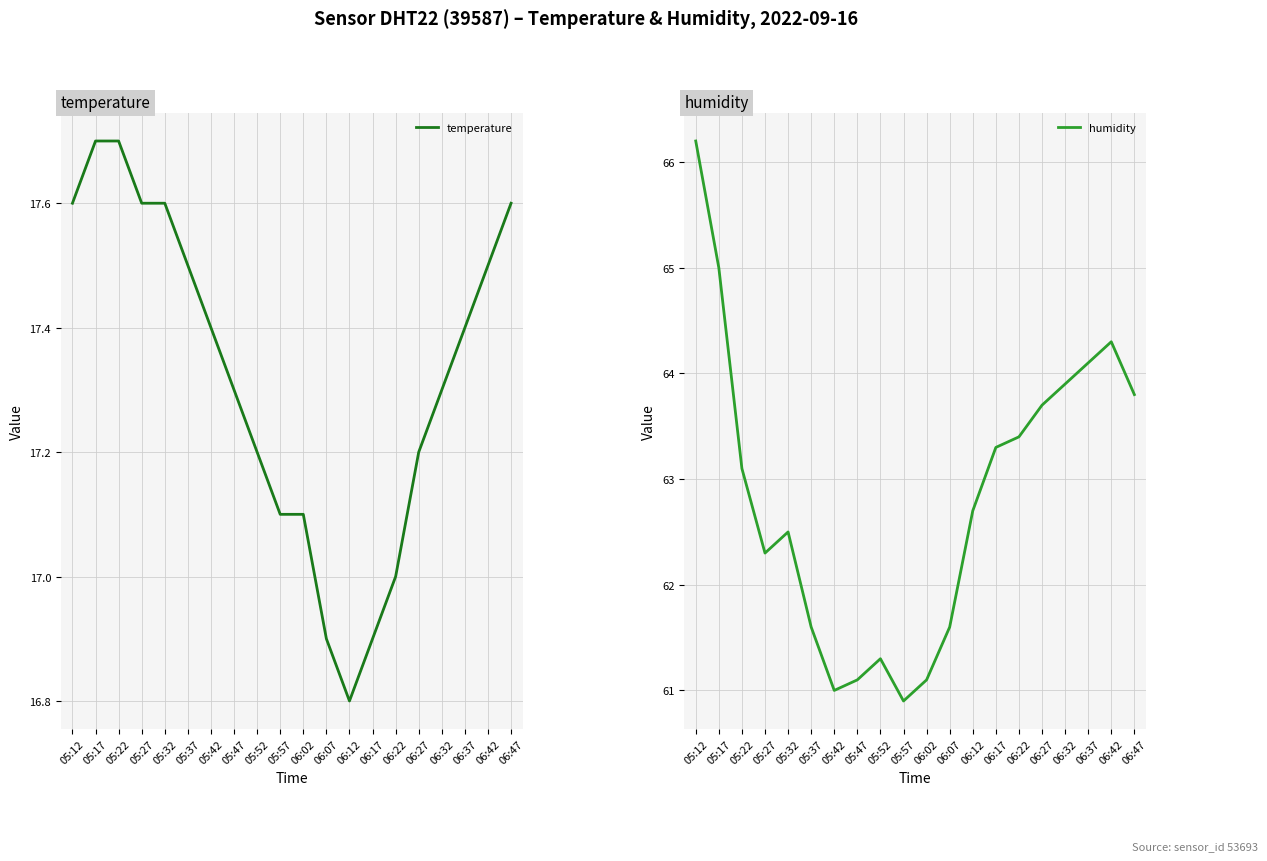

How many data points in temperature are less than 17?

3